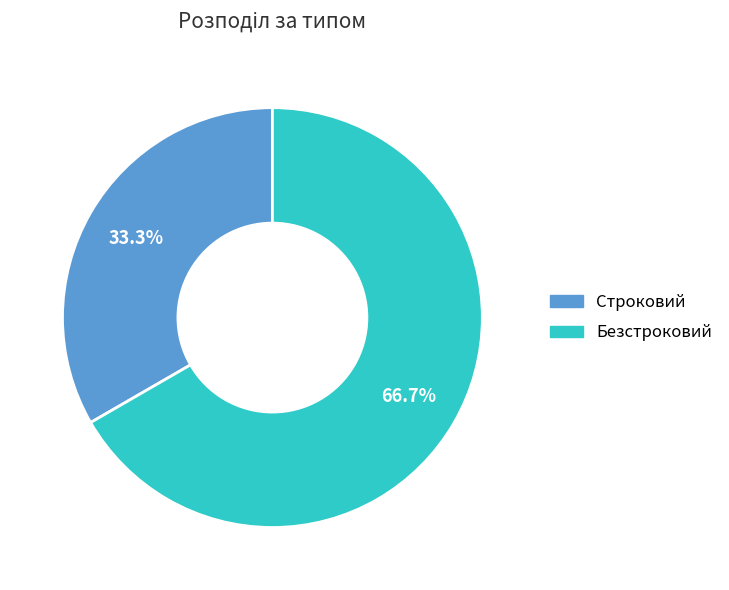

How many slices are in this pie chart?

2